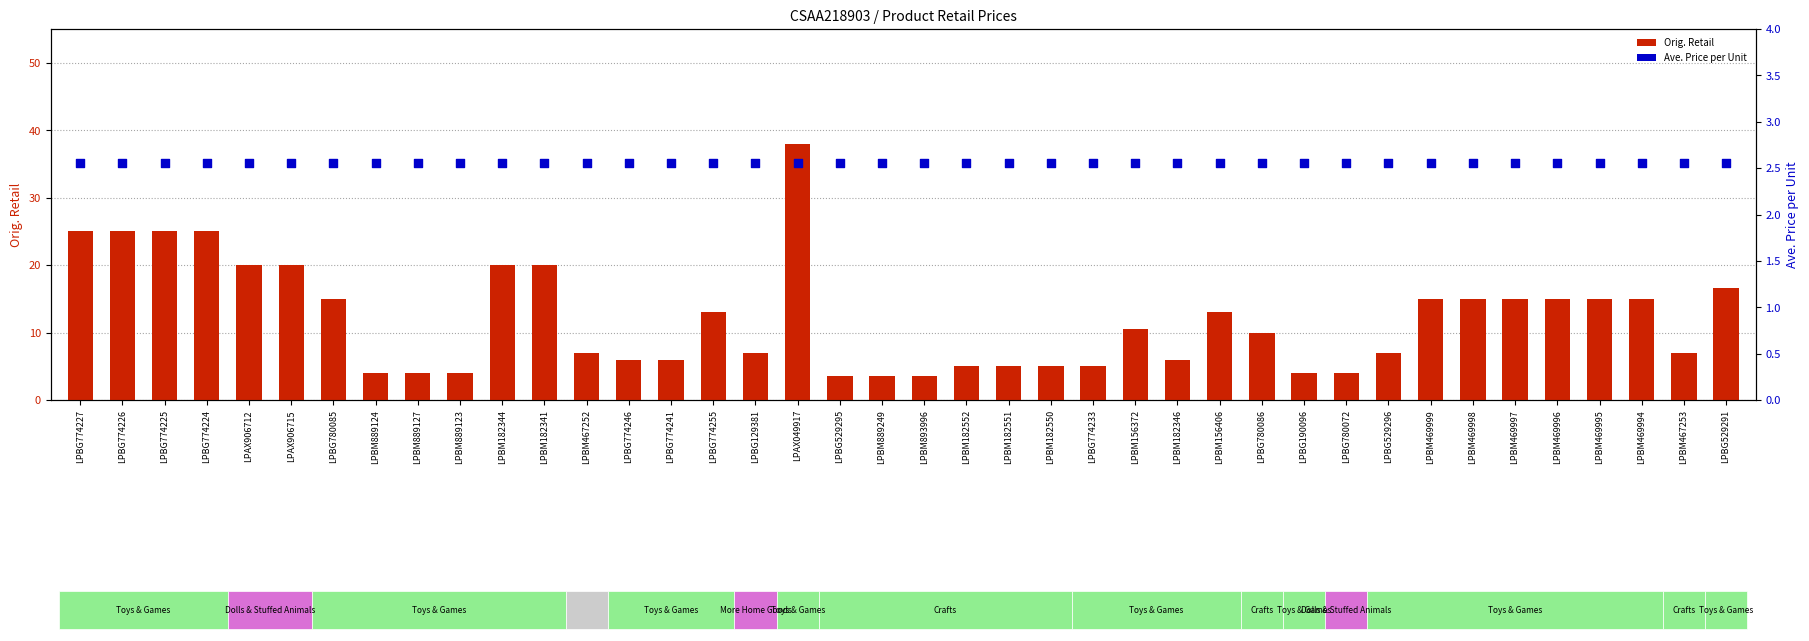

What are all the series names shown in the legend?

Orig. Retail, Ave. Price per Unit